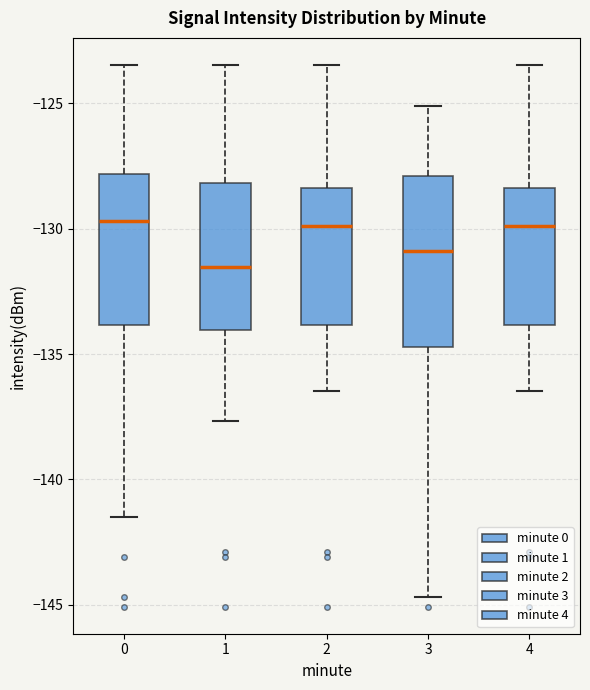

Where does the upper whisker of the box at x = 3 end on the y-axis? The values are not printed on the chart, so give them approximately, as read against the axis.

-125.0